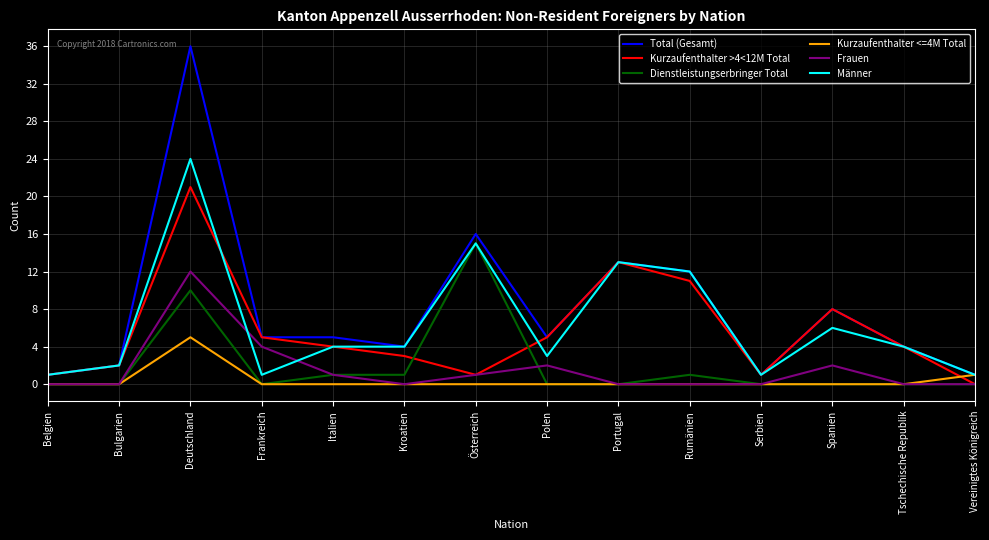

What position from the right is Bulgarien?

13